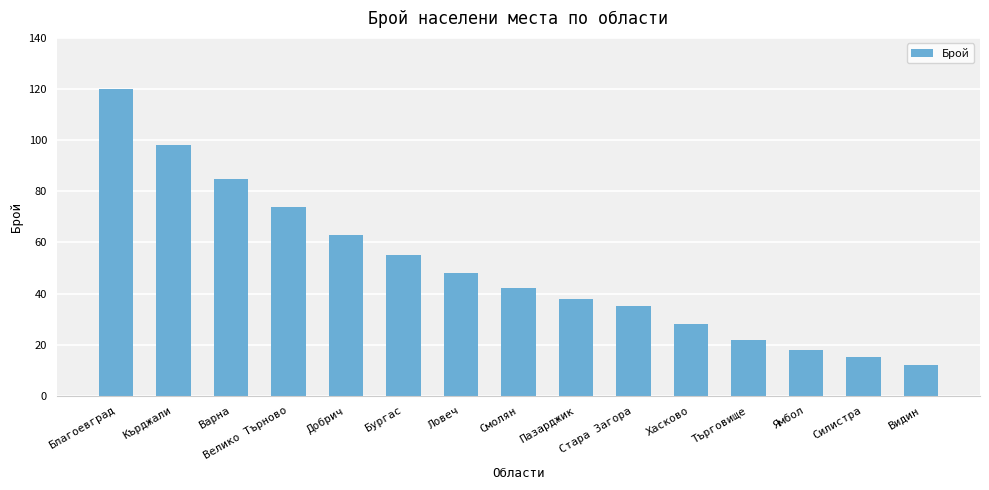

Reading left to right, extract all data points from this chart.

120	98	85	74	63	55	48	42	38	35	28	22	18	15	12